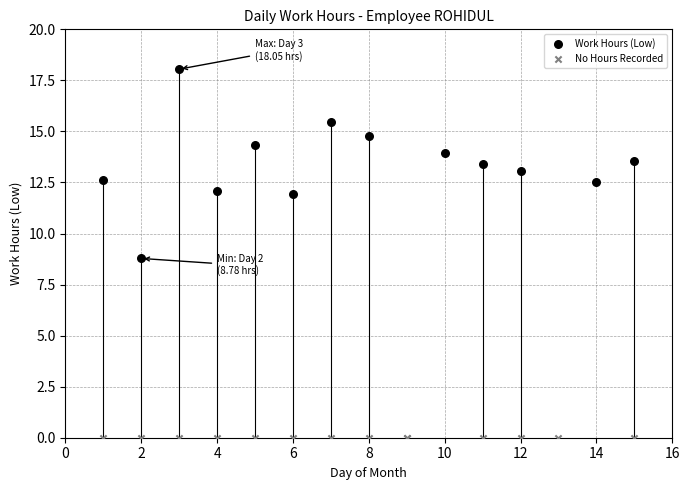

Which series contains the highest Y value?

Work Hours (Low)